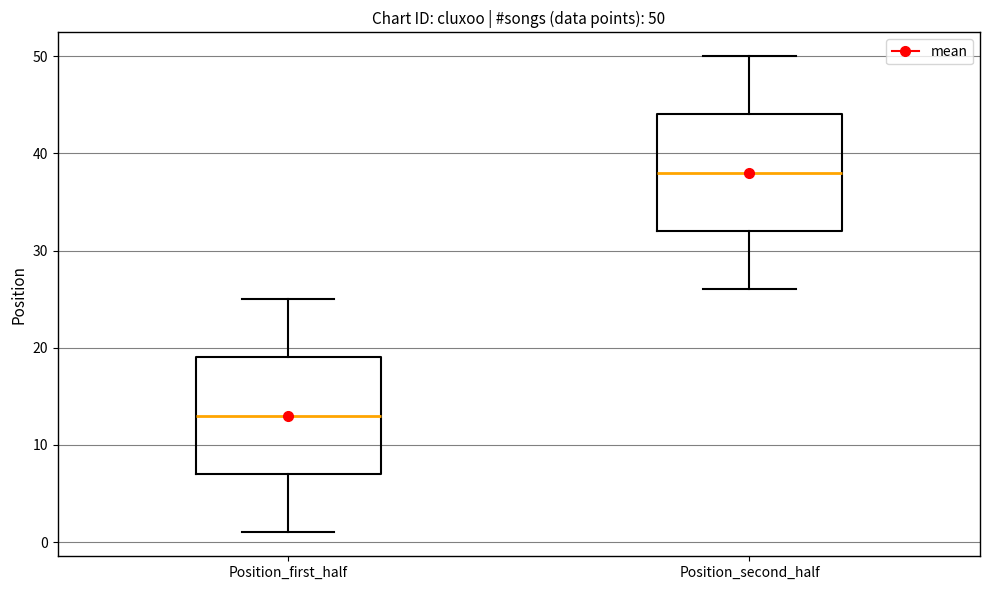

Which box has the lowest median line?

Position_first_half